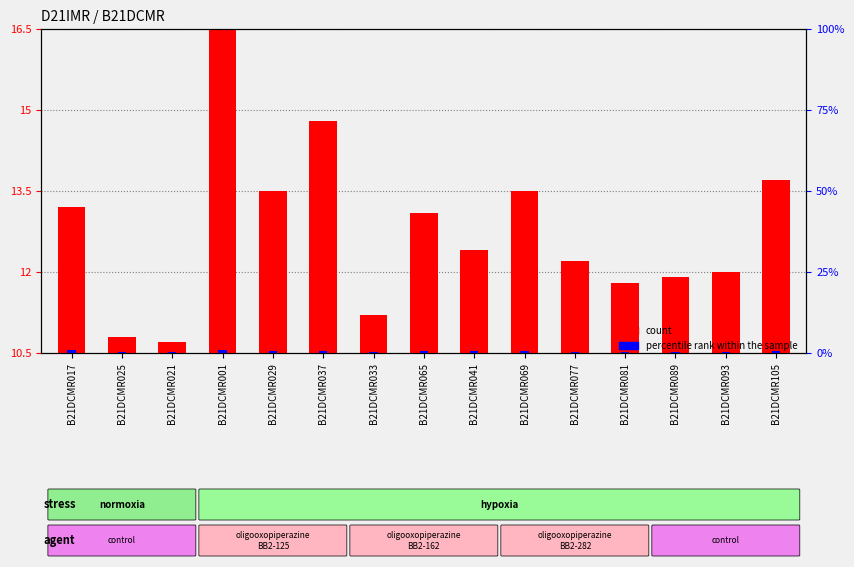

What is the sum of all values?

191.3